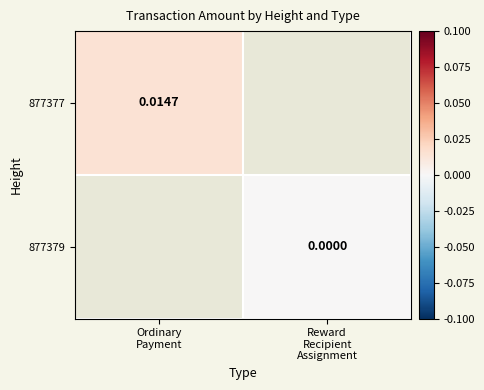

Count the number of data series in this chart.

2